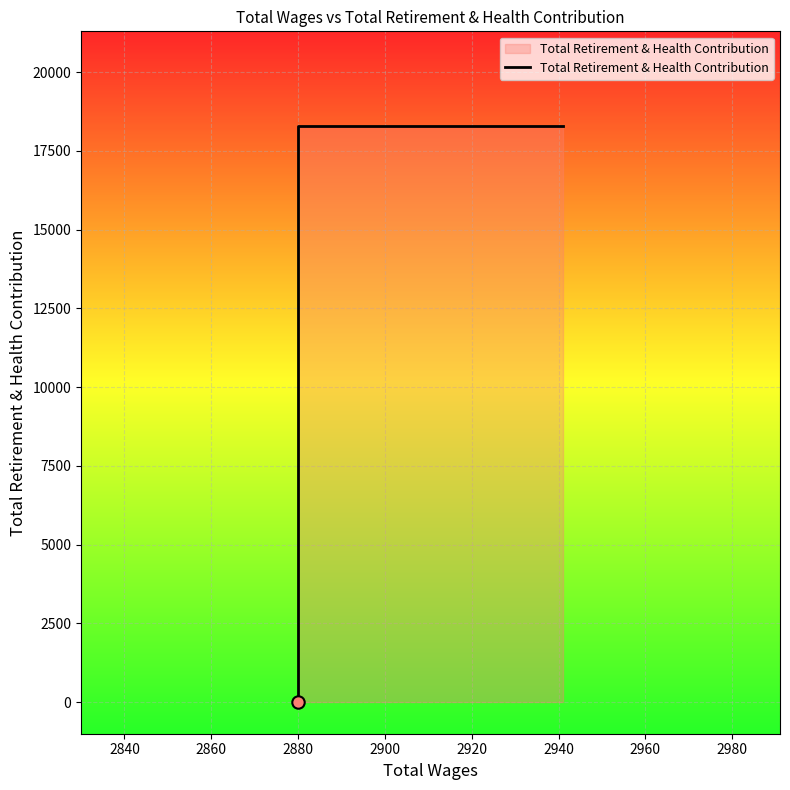

What is the change in value from 2840 to 2900?

+18296